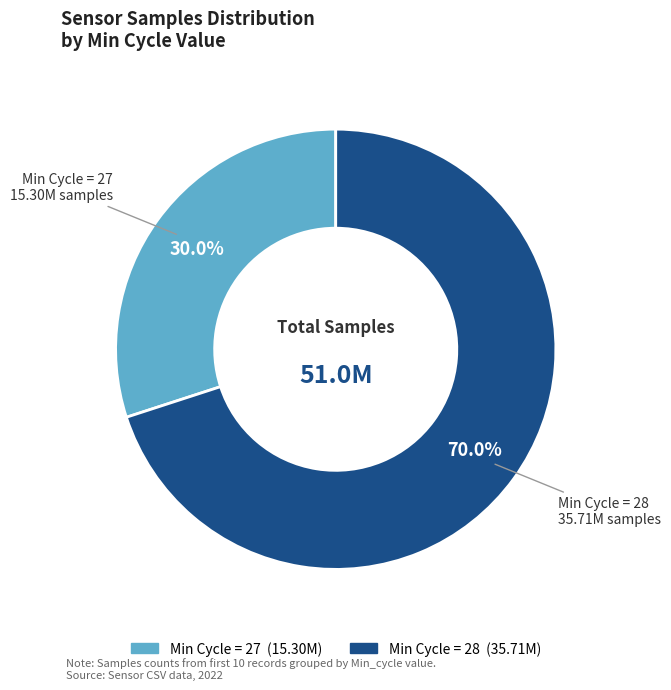

Count the number of slices in the pie.

2